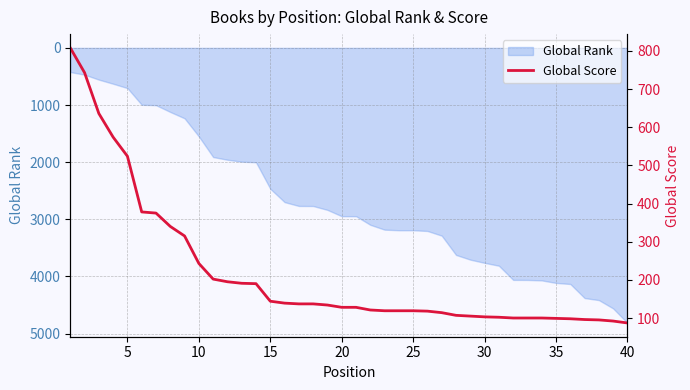

What is the minimum value for Global Rank?

423